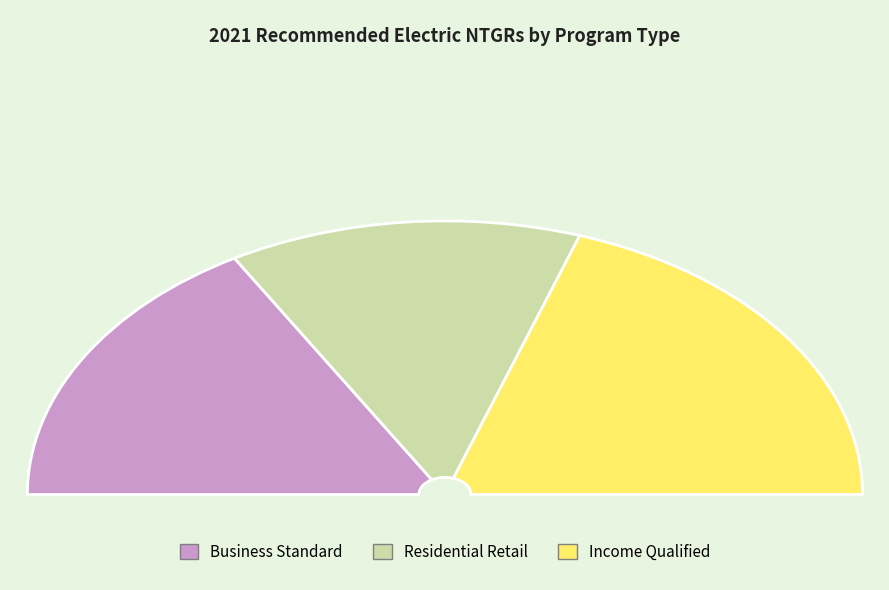

How many segments does this pie chart have?

3